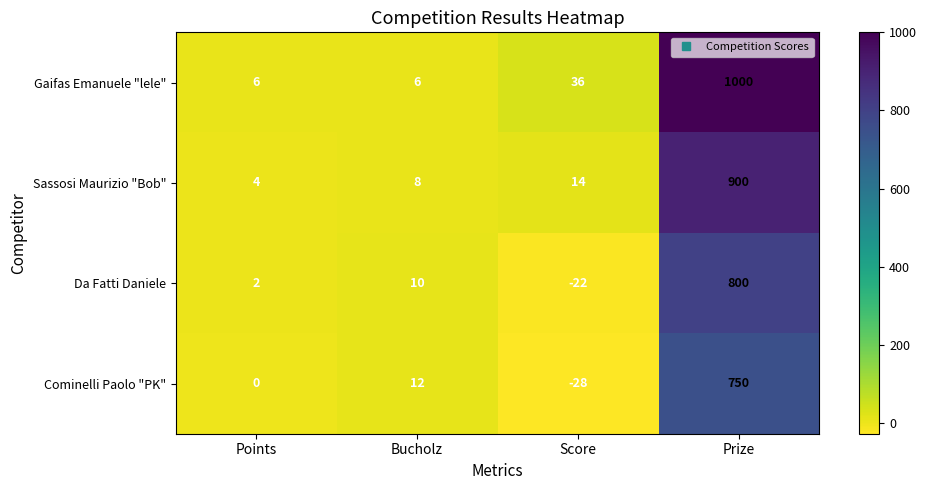

Count the number of categories in the chart.

4